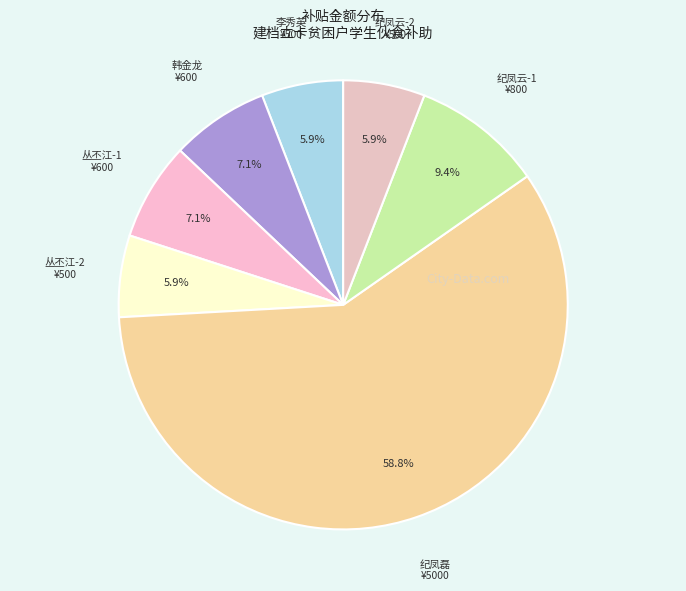

How many segments does this pie chart have?

7